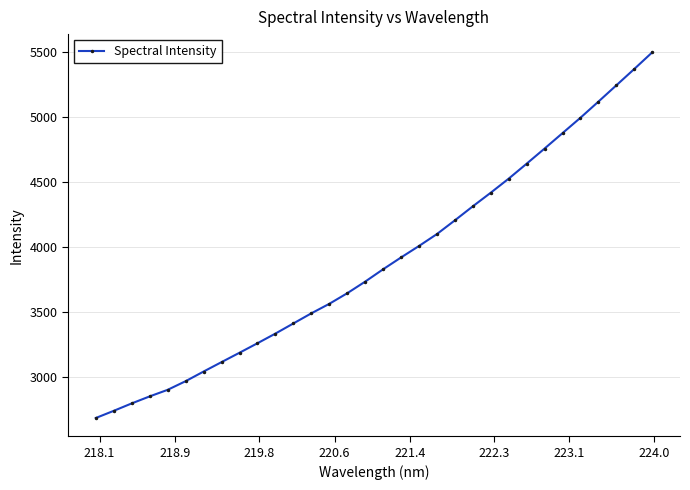

What is the greatest value displayed?

5496.3